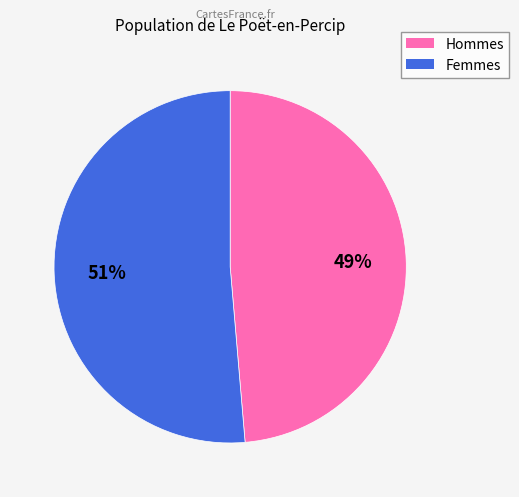

Is there any slice that represents more than half of the pie?

Yes